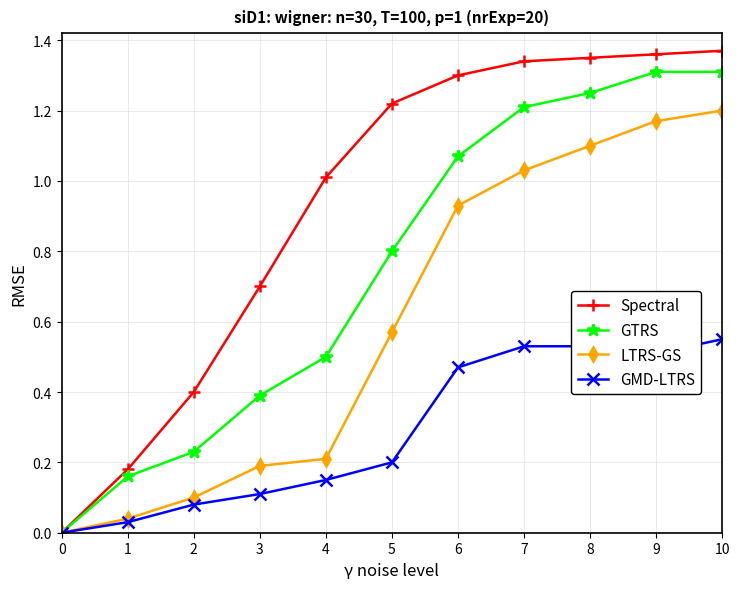

Does the chart display data point markers on the line(s)?

Yes